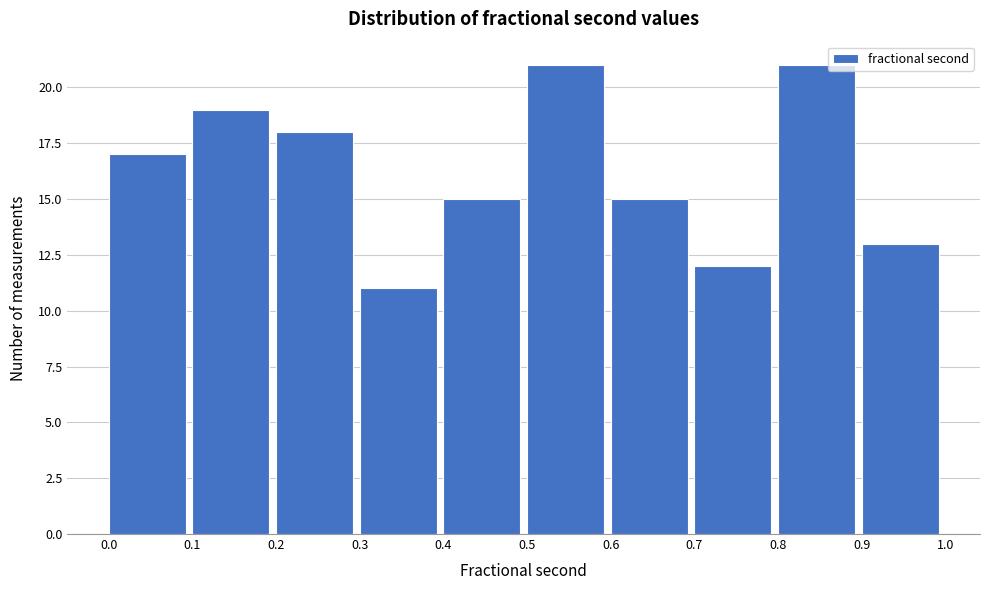

Reading left to right, transcribe this chart: for each bar, give the range it covers on the x-axis and its height. The values are not printed on the chart, so give them approximately, as read against the axis.

0.0 to 0.1: 17
0.1 to 0.2: 19
0.2 to 0.3: 18
0.3 to 0.4: 11
0.4 to 0.5: 15
0.5 to 0.6: 21
0.6 to 0.7: 15
0.7 to 0.8: 12
0.8 to 0.9: 21
0.9 to 1.0: 13